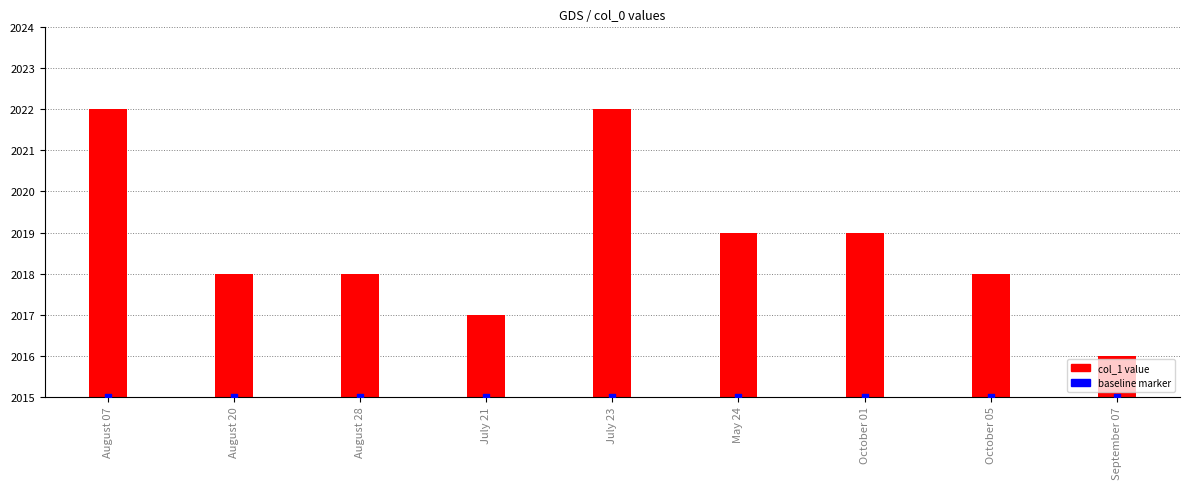

What is the total value across all series at August 20?

2018